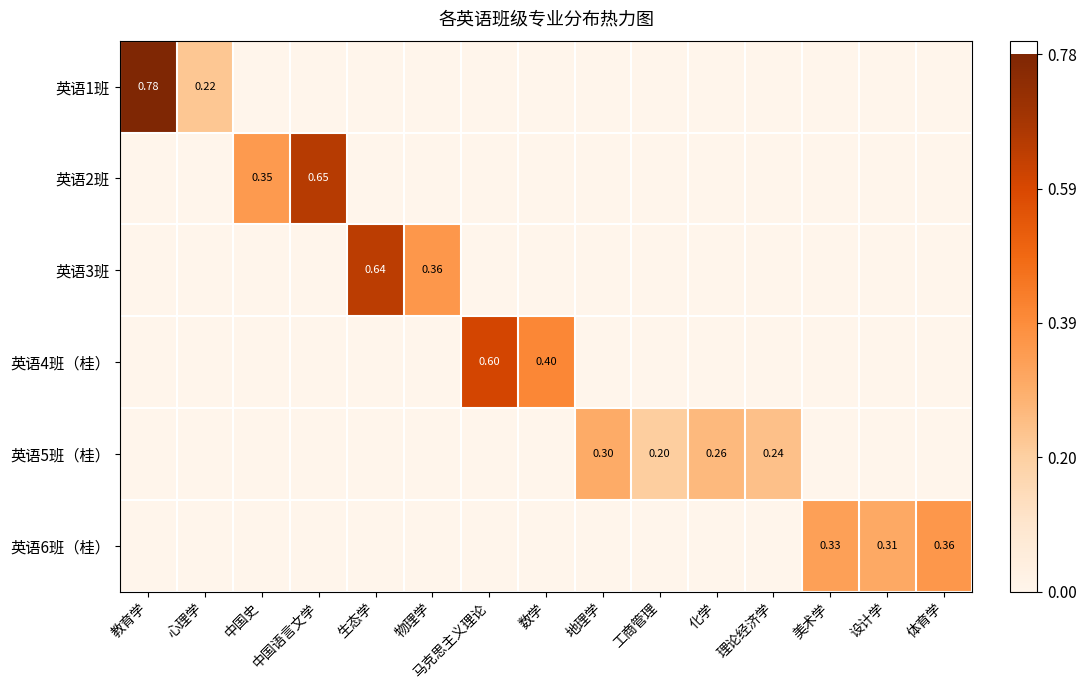

What is the maximum value shown in the chart?

0.8